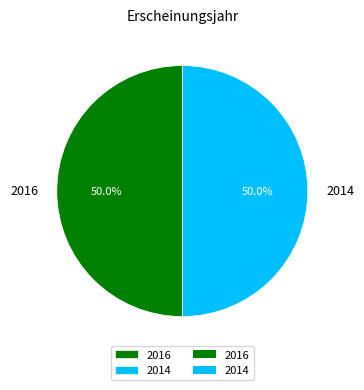

What is the ratio of the value at 2016 to the value at 2014?

1.0